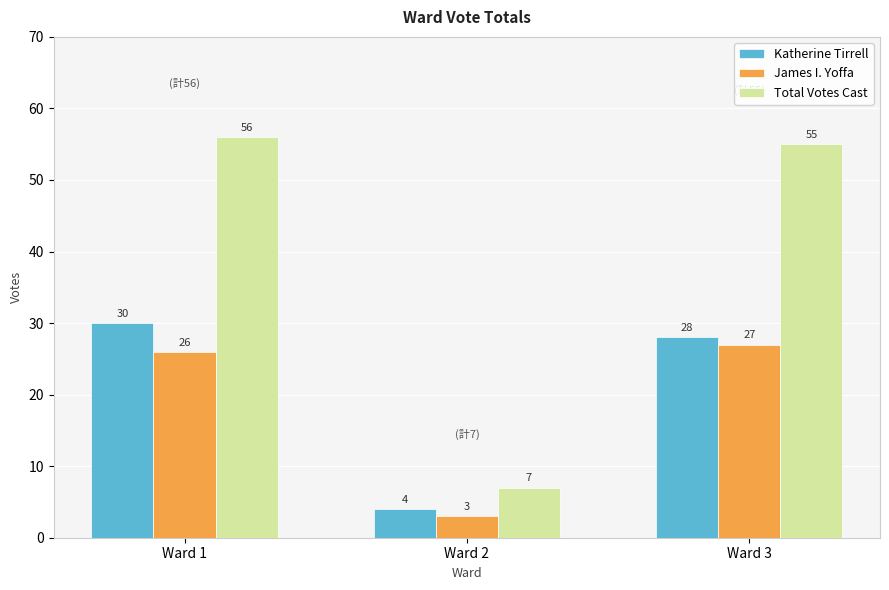

List the labels in order of James I. Yoffa value, smallest first.

Ward 2, Ward 1, Ward 3